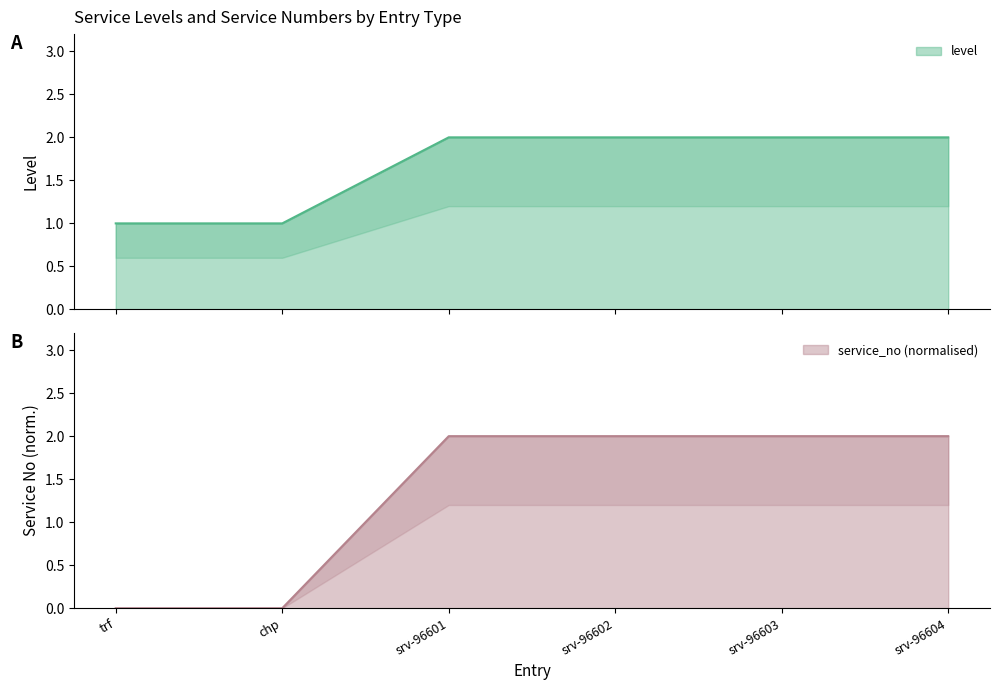

True or false: level and service_no cross at least once.

False